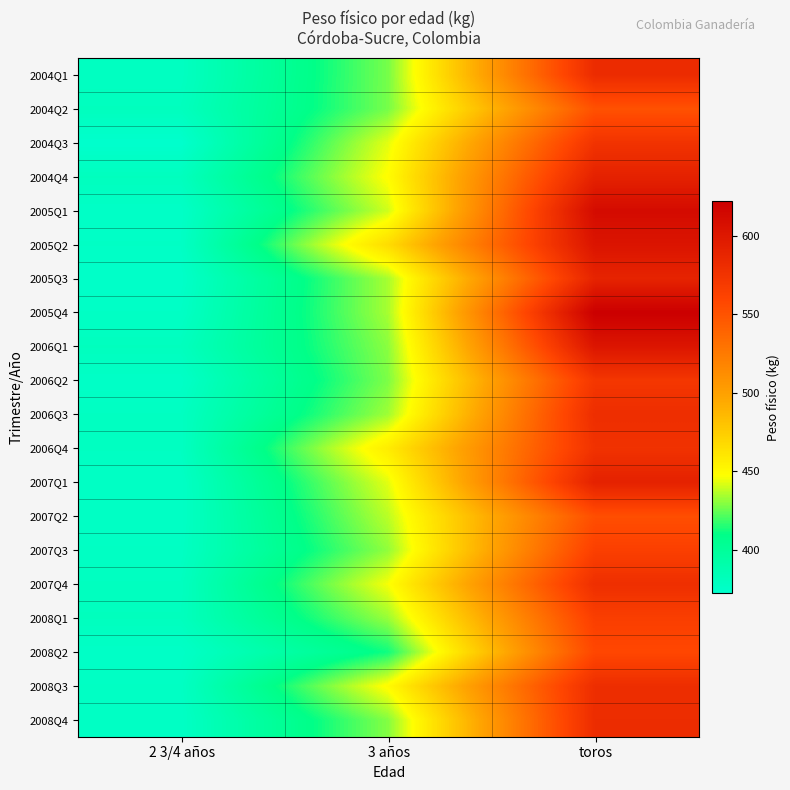

Which series changed the most between 2 3/4 años and toros?

2005Q4